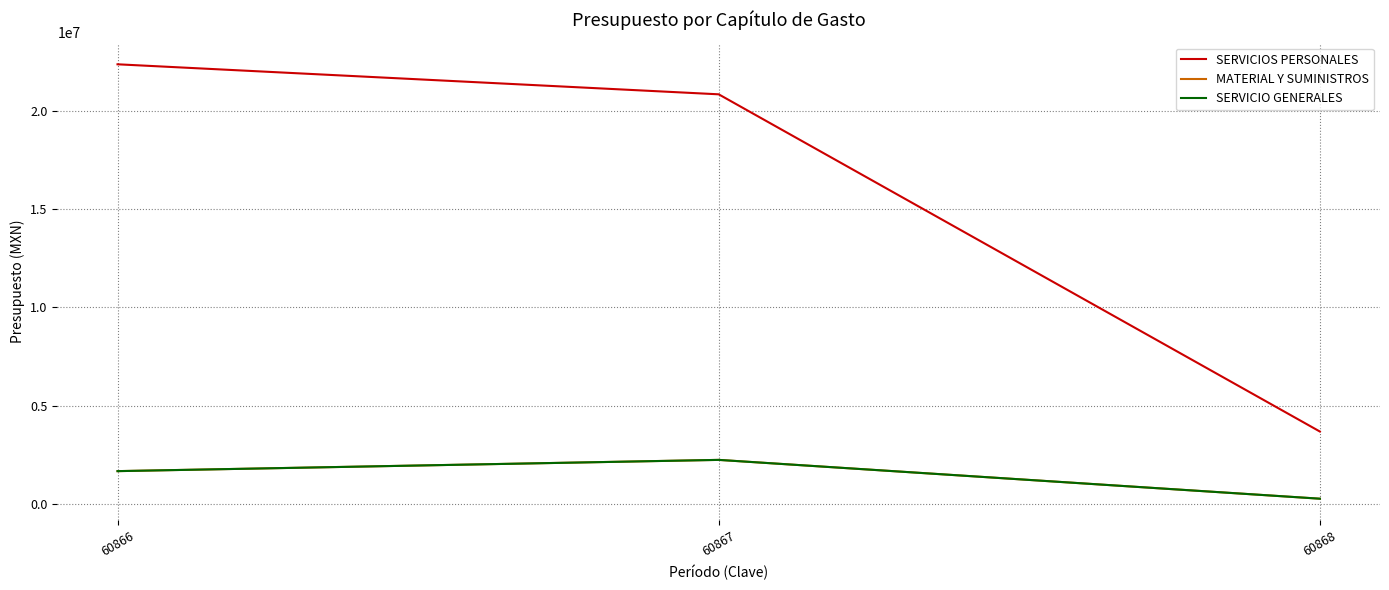

What is the difference between the maximum and minimum values in the SERVICIOS PERSONALES series?

18676958.0